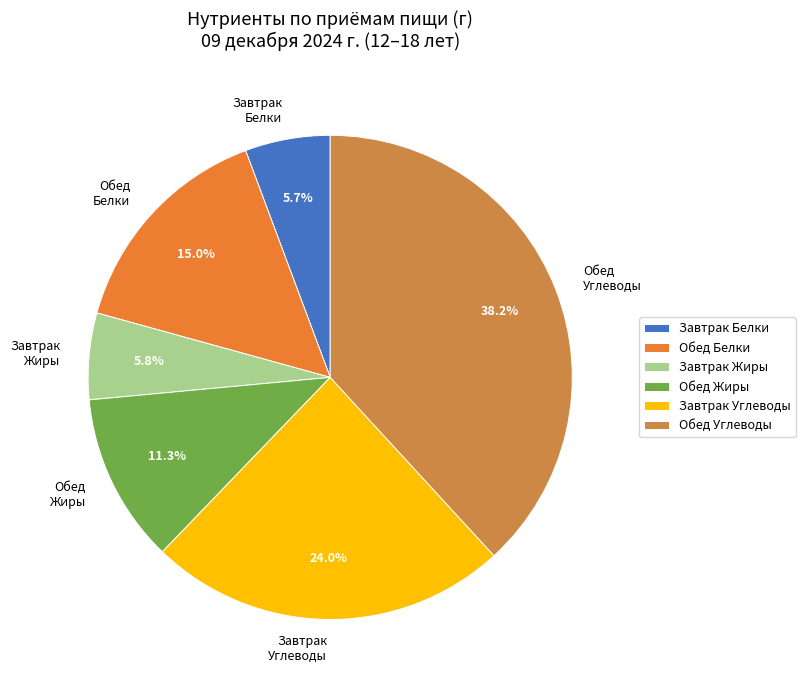

How much of the chart is everything except Обед Белки?

85.0%